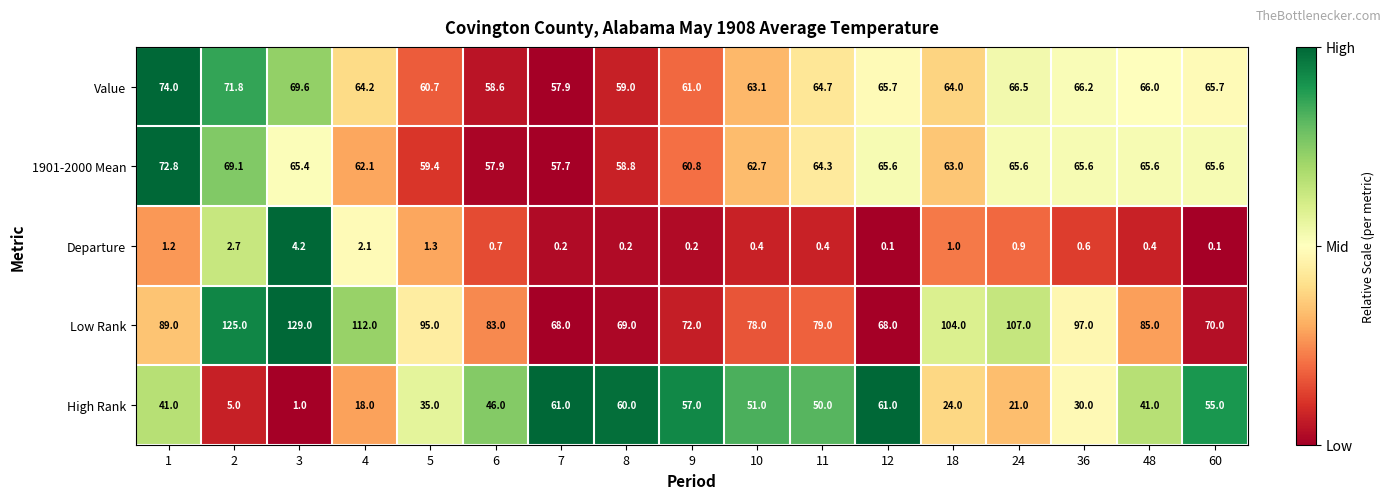

How many distinct data groups are displayed?

5